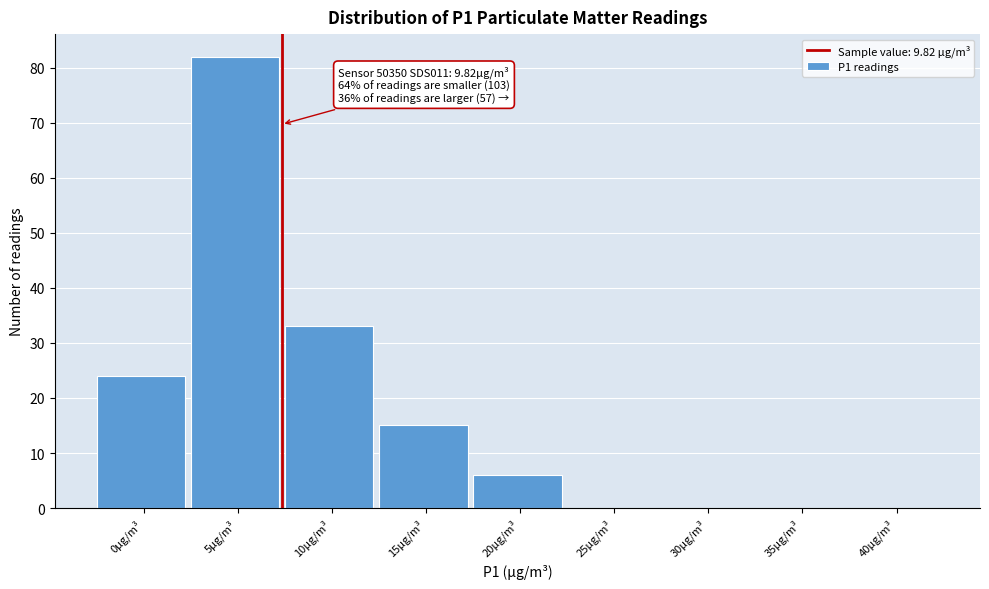

Reading right to left, list all the values displayed in this chart.

40µg/m³=0	35µg/m³=0	30µg/m³=0	25µg/m³=0	20µg/m³=6	15µg/m³=15	10µg/m³=33	5µg/m³=82	0µg/m³=24